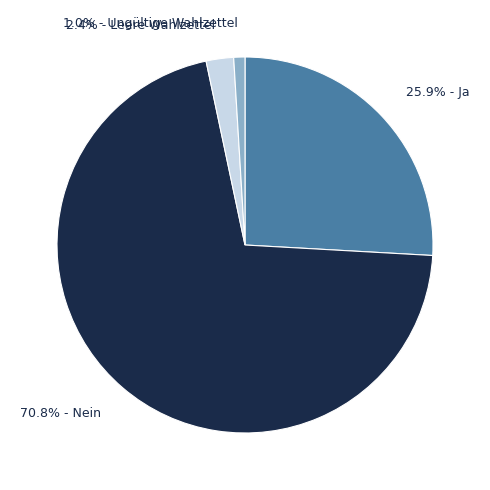

Between 25.9% - Ja and 1.0% - Ungültige Wahlzettel, which is larger?

25.9% - Ja